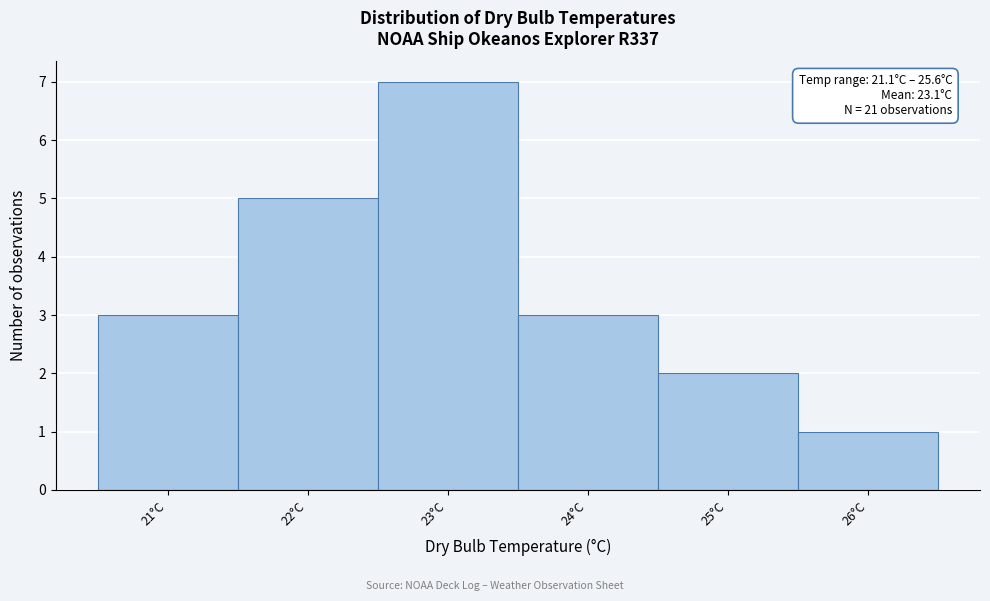

Reading right to left, extract all data points from this chart.

1	2	3	7	5	3